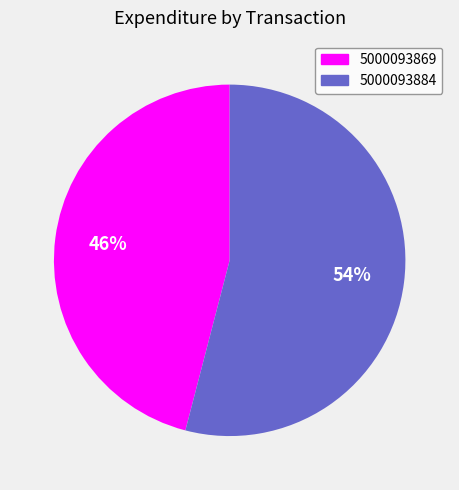

True or false: 5000093869 accounts for 46% of the total.

True